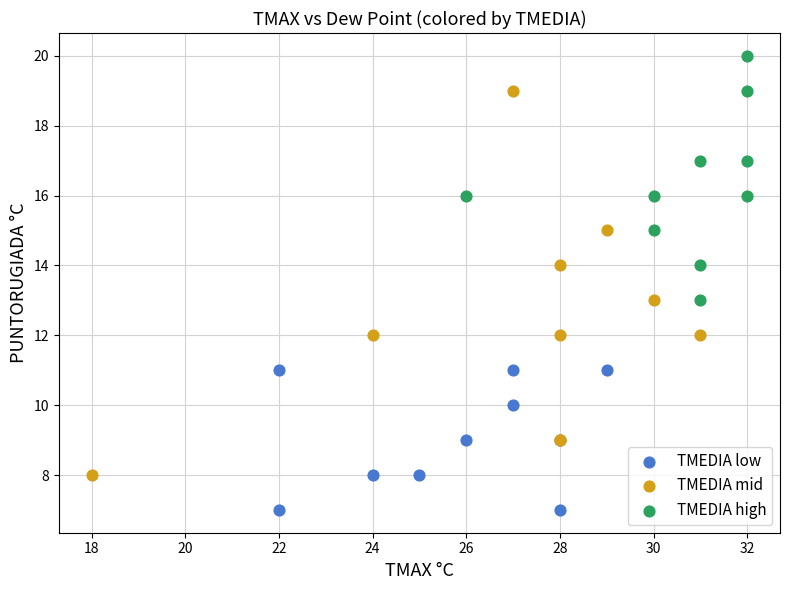

Which series reaches the minimum Y coordinate?

TMEDIA low